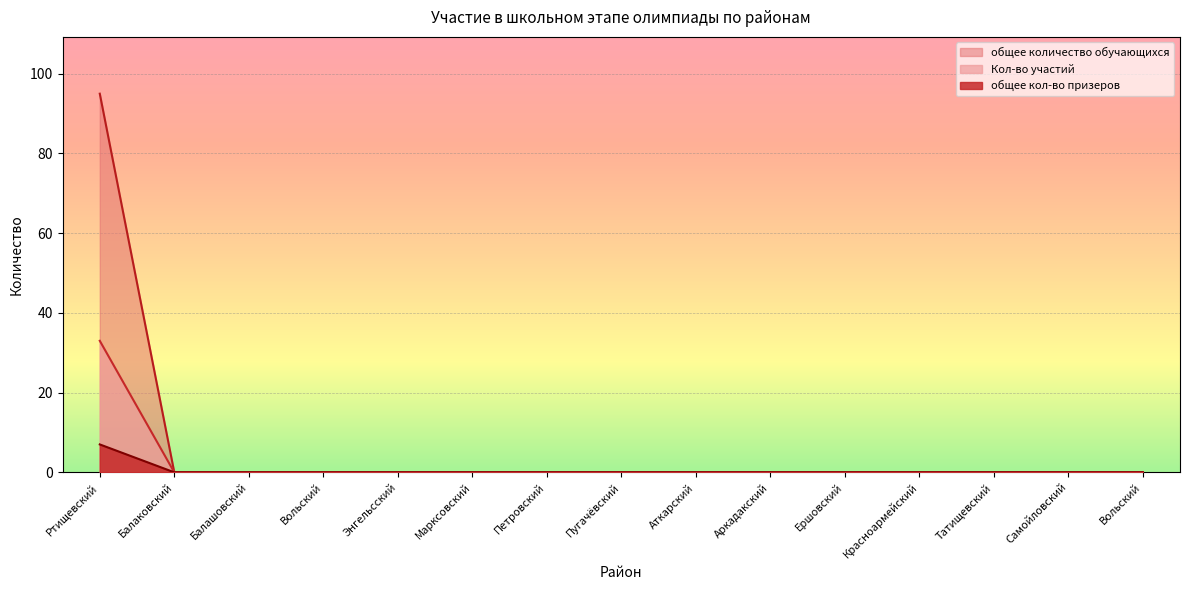

Is it true that Кол-во участий equals 0 at Самойловский?

True